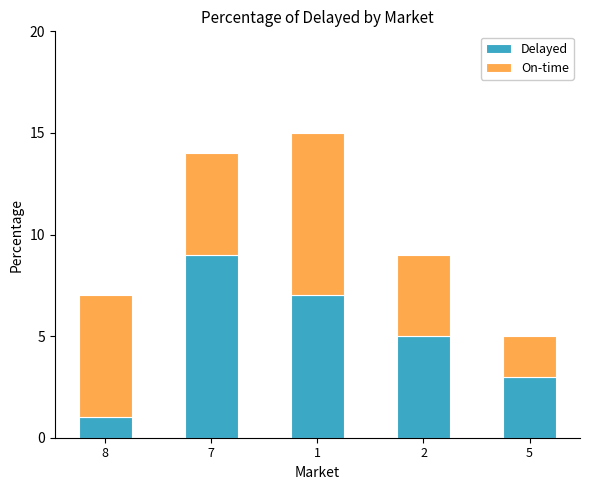

True or false: Delayed has a value of 4 at 1.

False